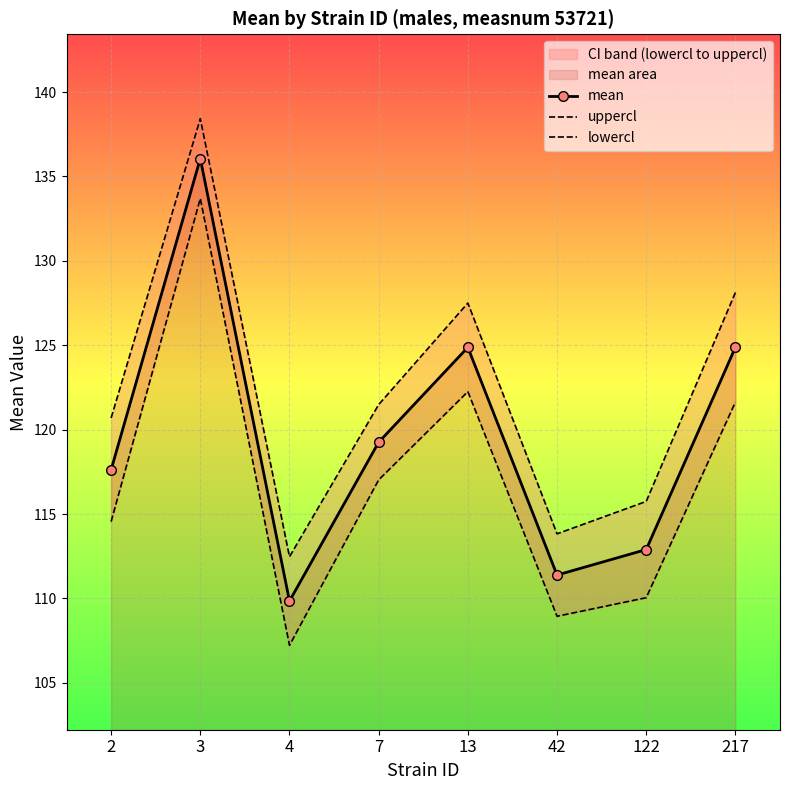

Count the number of categories in the chart.

8